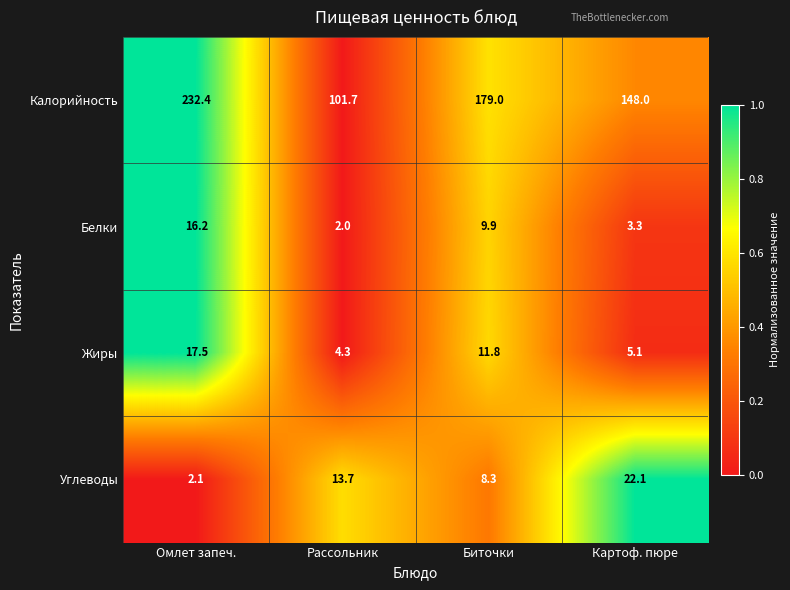

How many values in the Углеводы series are below 13?

2